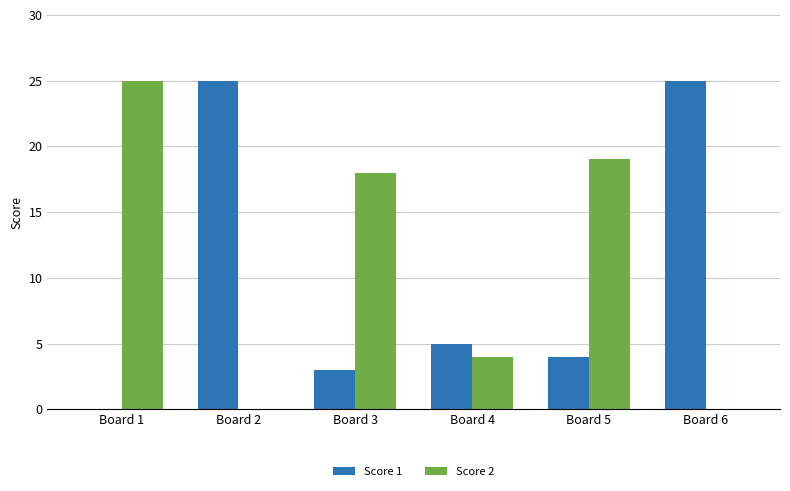

The value of Score 2 at Board 6 is 0. True or false?

True